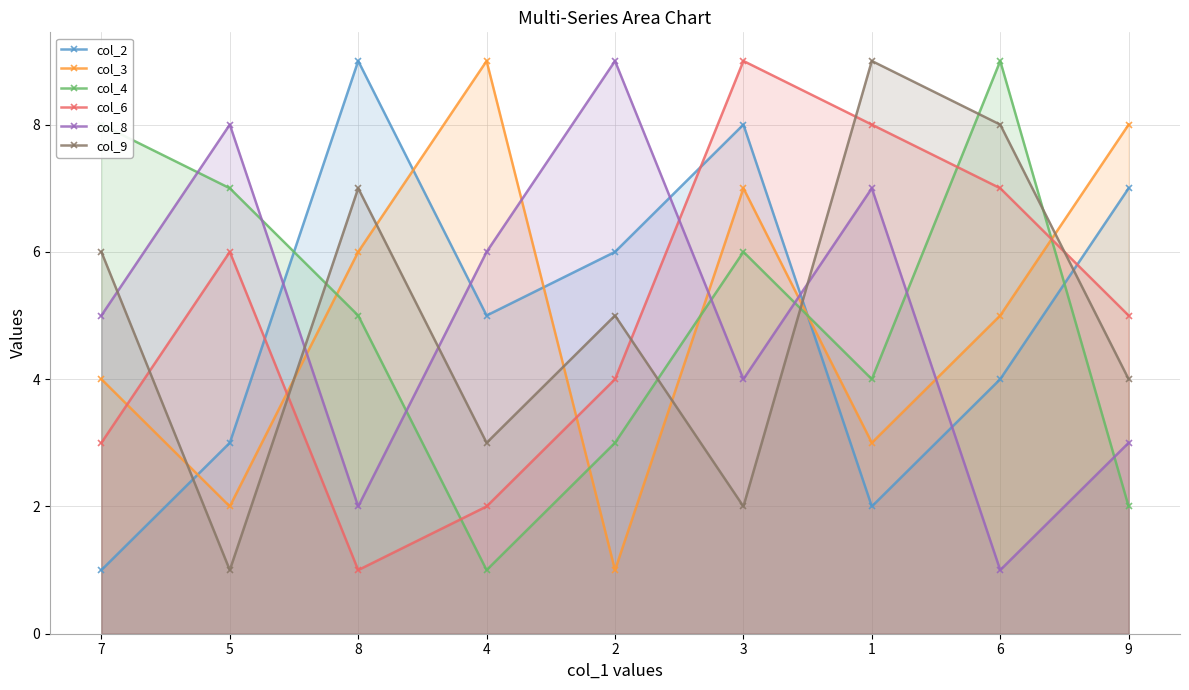

Which series changed the most between 5 and 8?

col_2